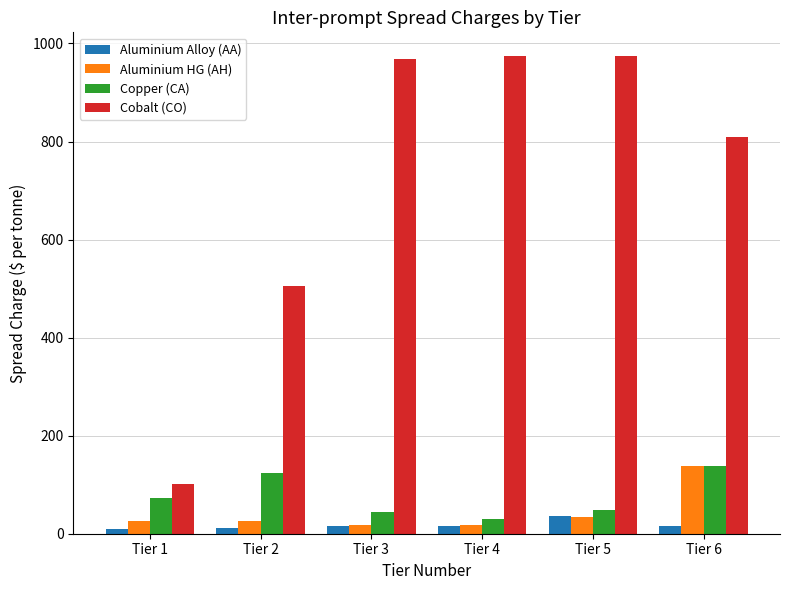

Which series has the largest total across all categories?

Cobalt (CO)